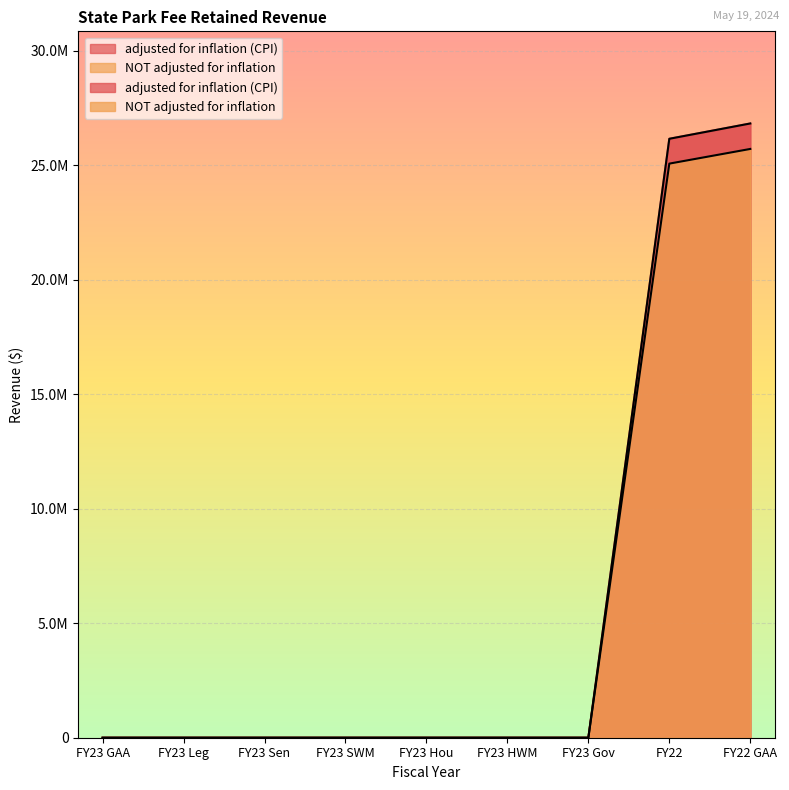

Reading left to right, list all the values displayed in this chart.

adjusted for inflation (CPI): 0	0	0	0	0	0	0	26165015	26833791
NOT adjusted for inflation: 0	0	0	0	0	0	0	25080000	25721043